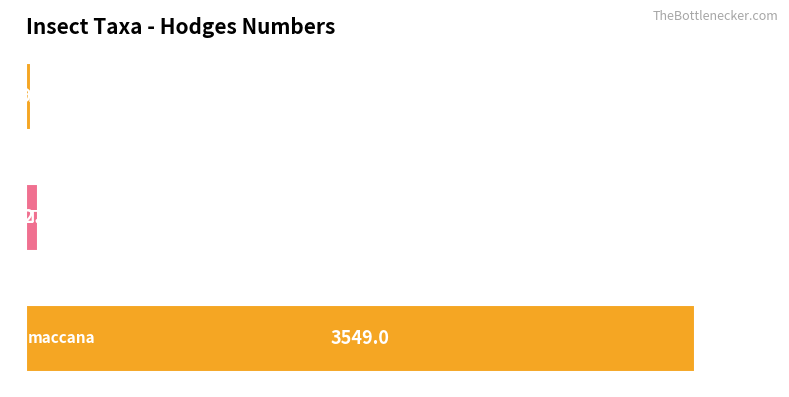

What is the value of the 2nd bar from the top?

62.1